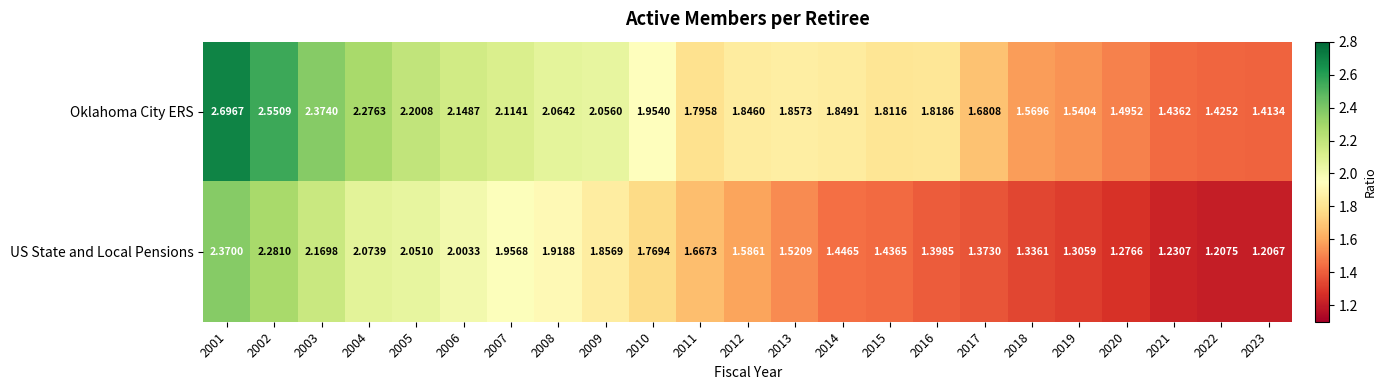

At which category is the sum across all series the highest?

2001